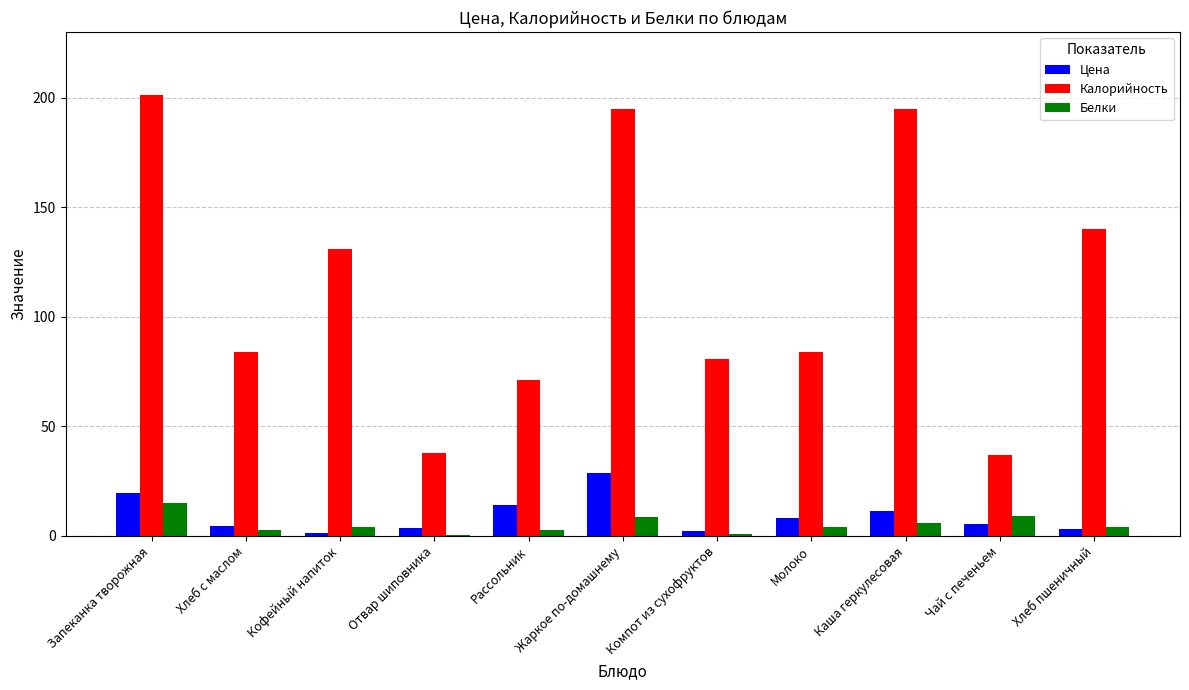

What is the sum of all Белки values?

57.2